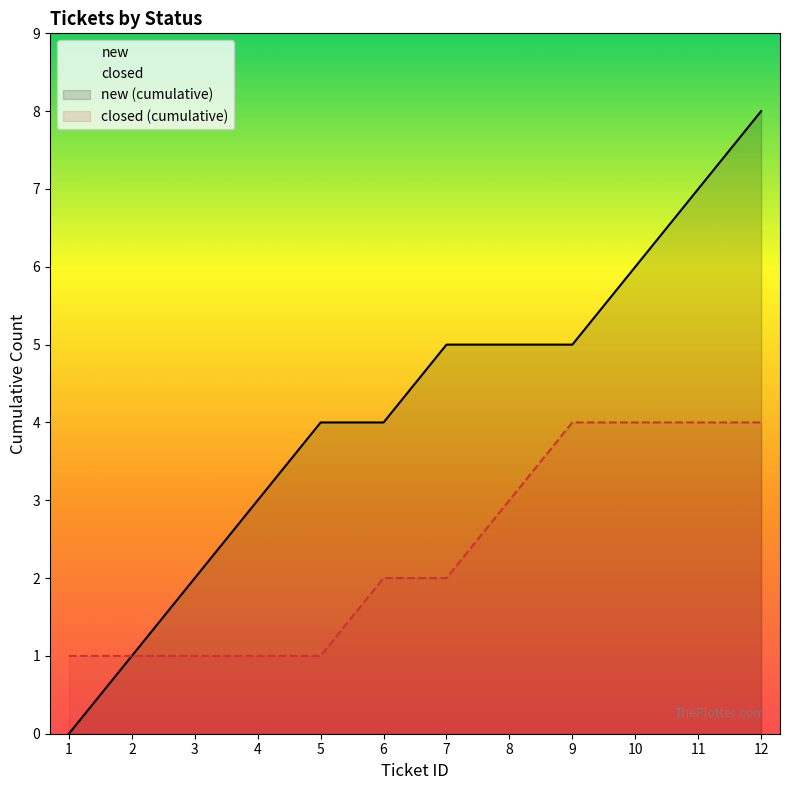

How many lines are shown in the chart?

2